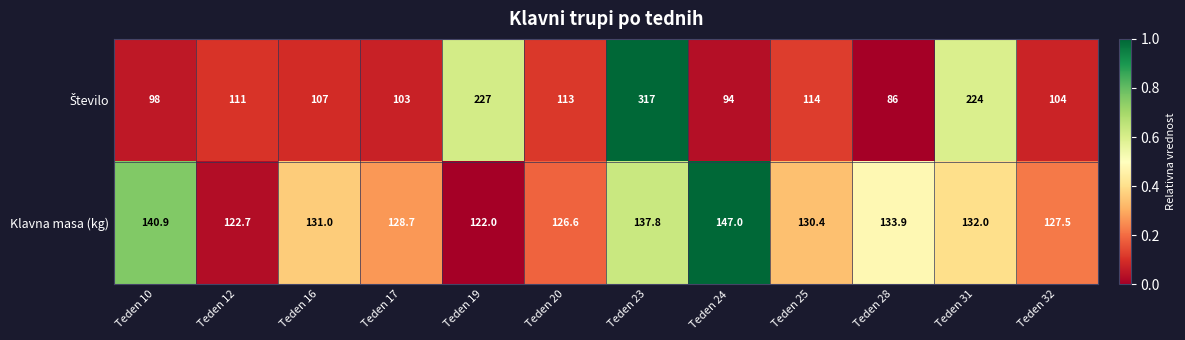

What is the difference between the highest and lowest values at Teden 23?

179.2